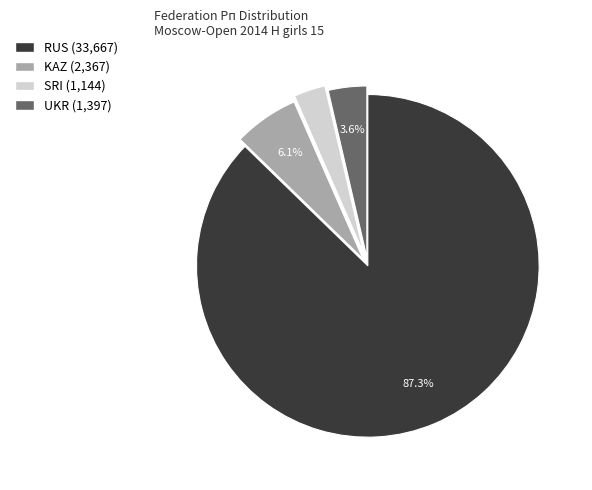

Count the number of slices in the pie.

4